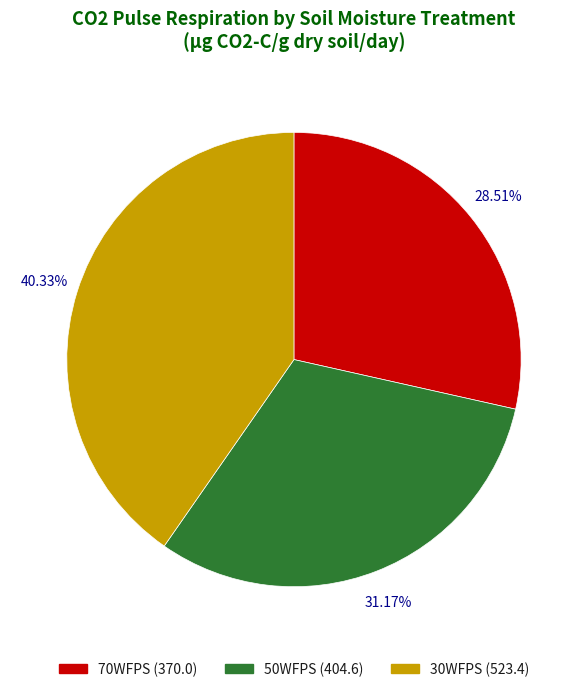

What is the smallest slice in the pie chart?

70WFPS